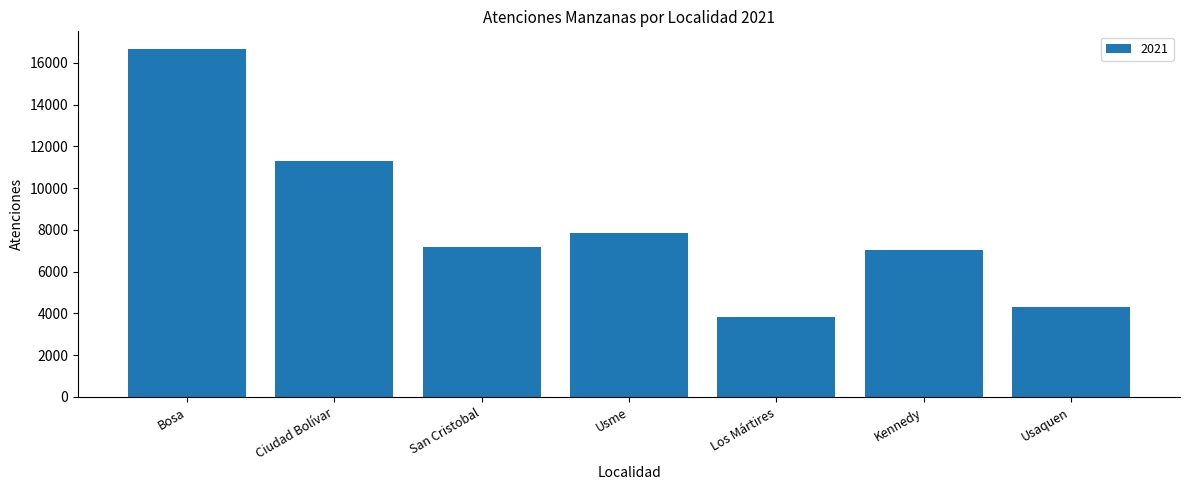

Which has a higher value, Usme or Kennedy?

Usme